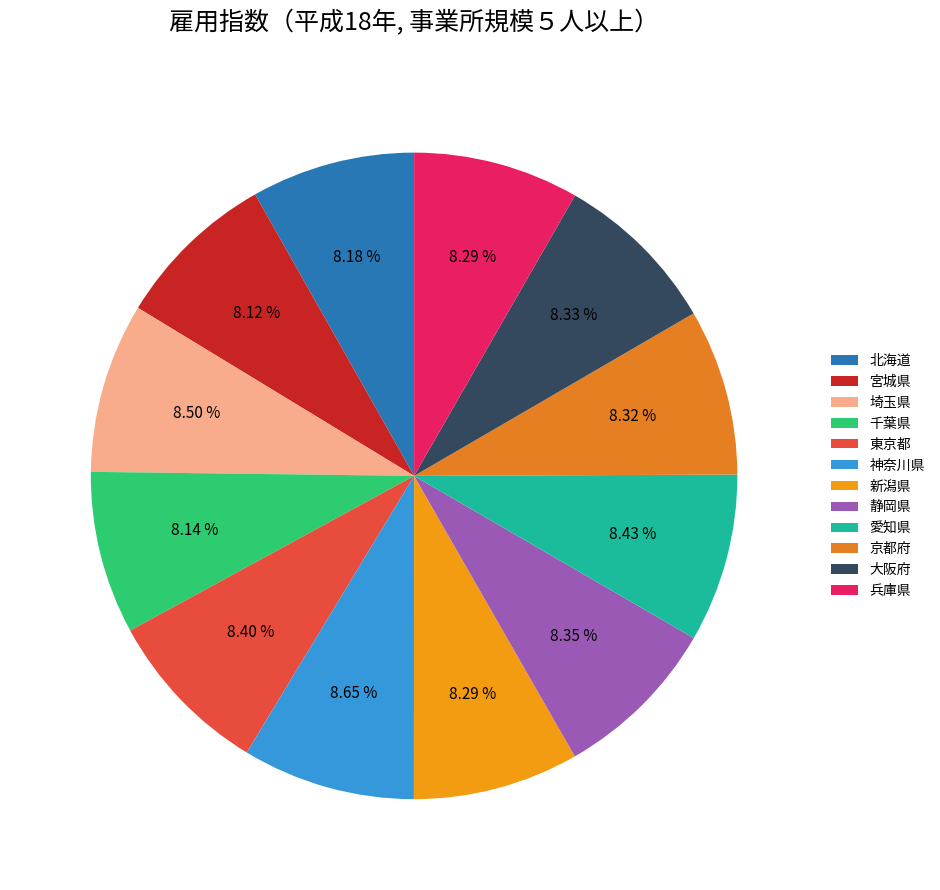

How many segments does this pie chart have?

12